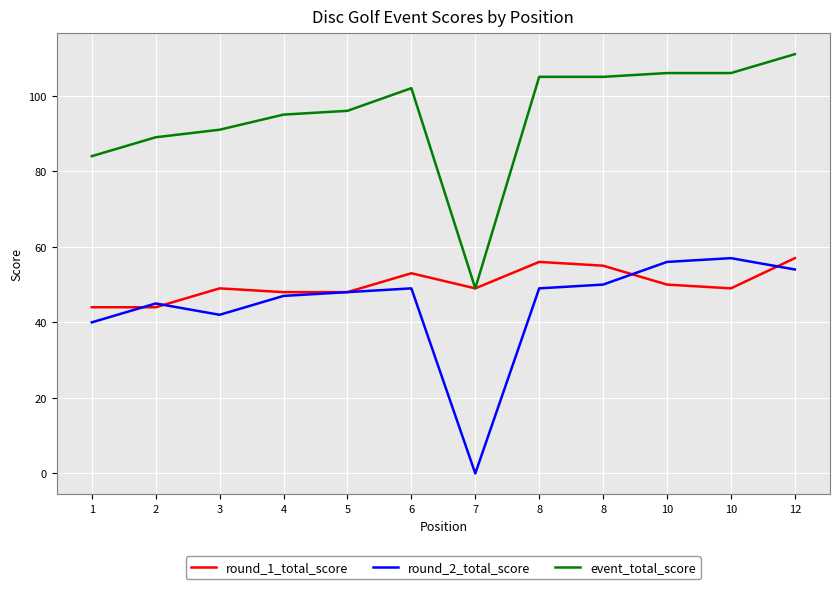

How many lines are shown in the chart?

3